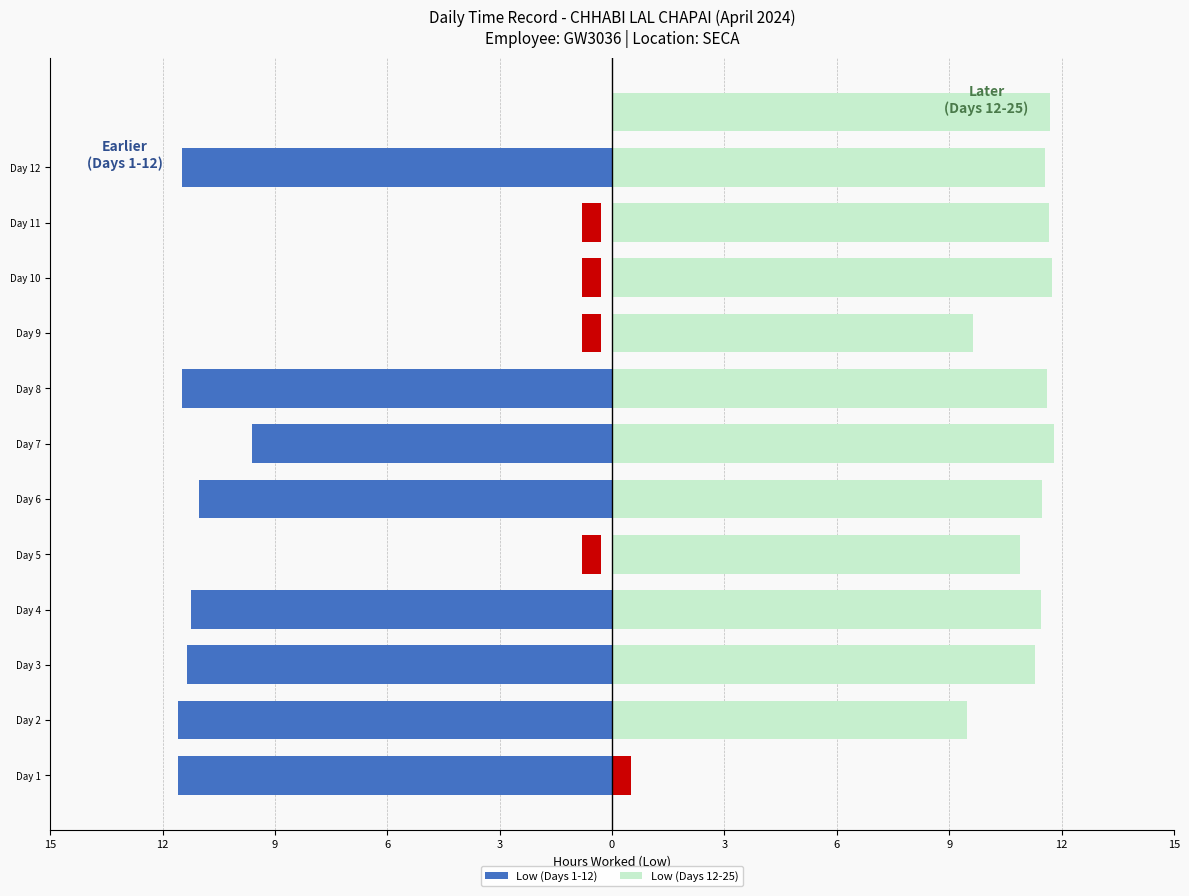

What is the difference between the maximum and minimum values?

11.8